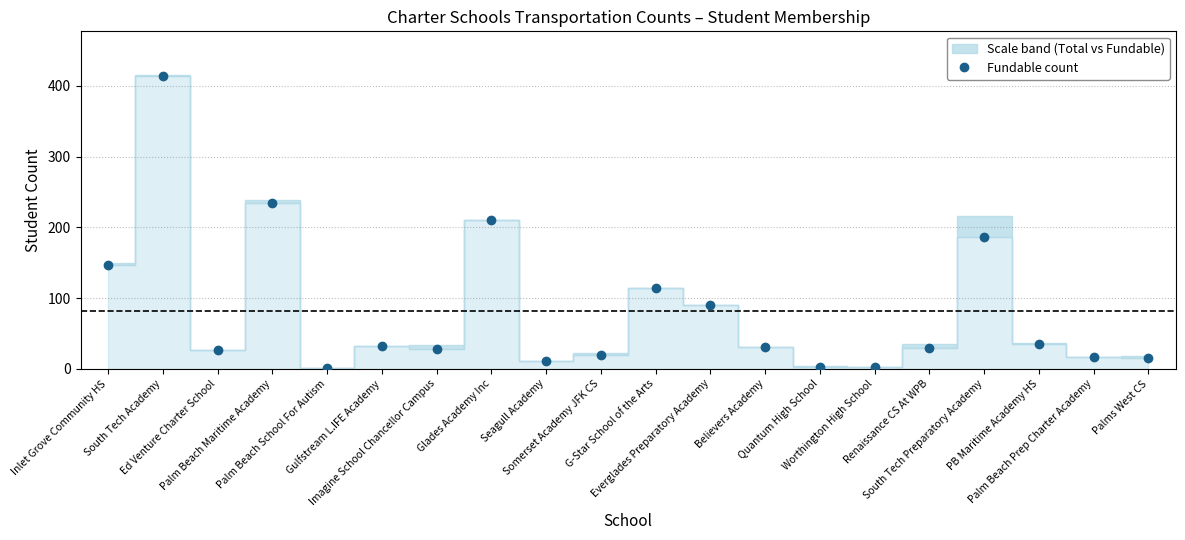

What is the approximate value at Imagine School Chancellor Campus?

28